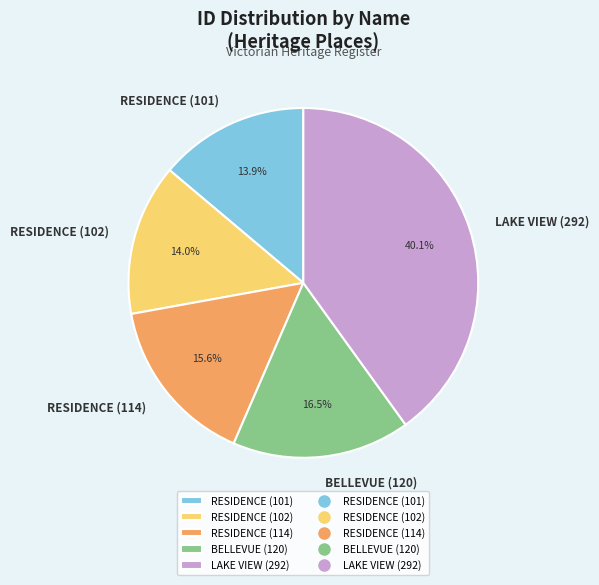

To the nearest percent, what portion does RESIDENCE (102) represent?

14%